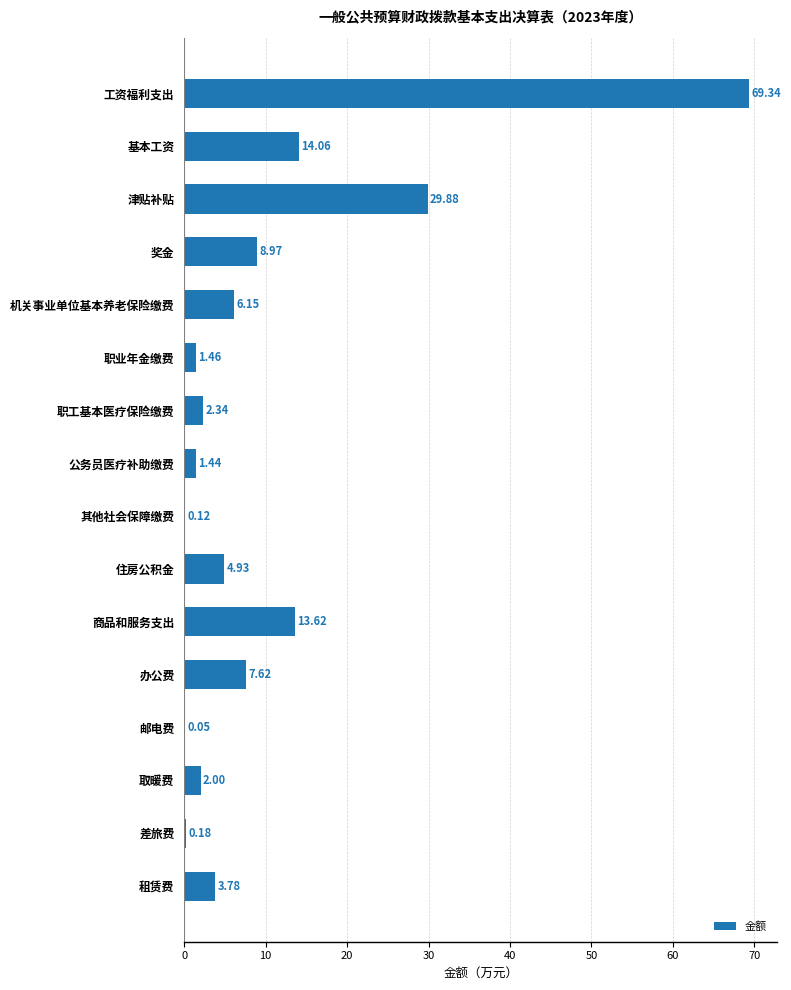

What is the sum of all values?

165.9